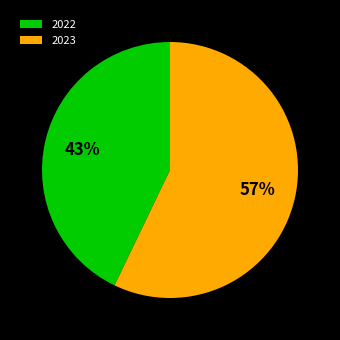

Which slice is the largest?

2023